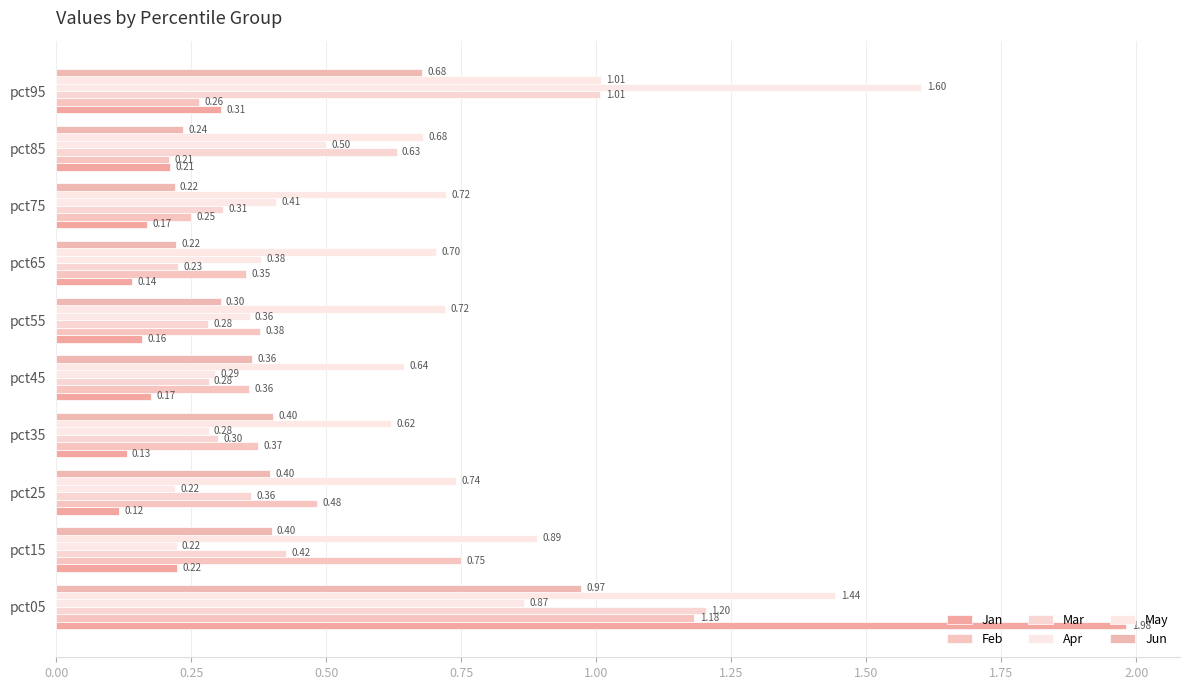

How many distinct data groups are displayed?

6